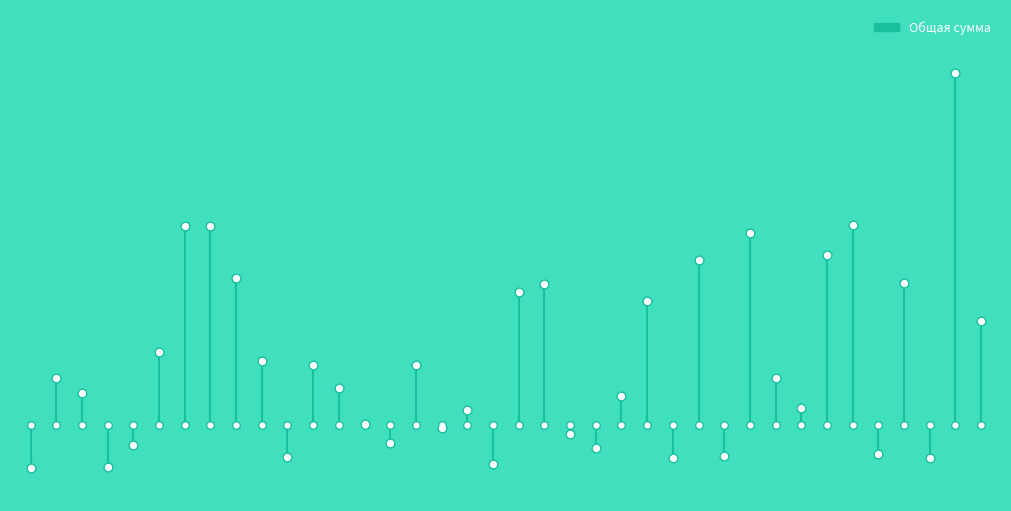

Which has a higher value, 30 or 34?

30